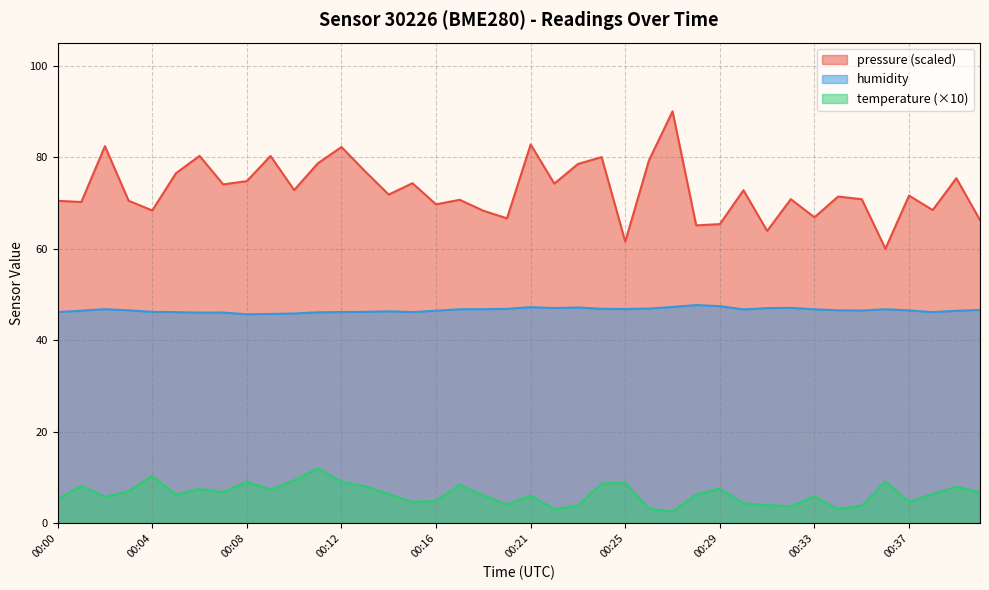

What is the value of the temperature point at the 16th from the left?

4.7